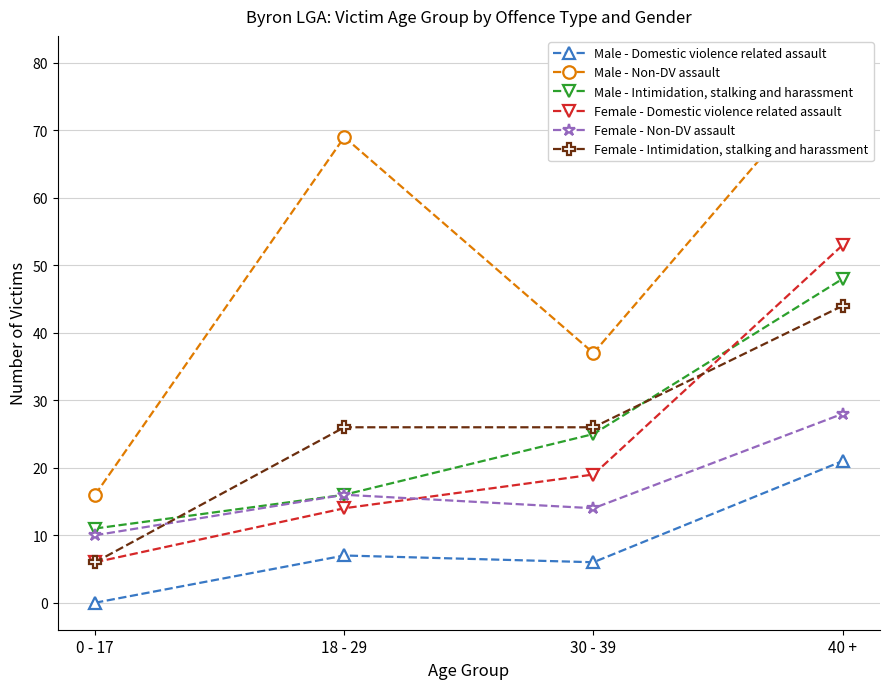

Where is the first local minimum for Male - Domestic violence related assault?

30 - 39